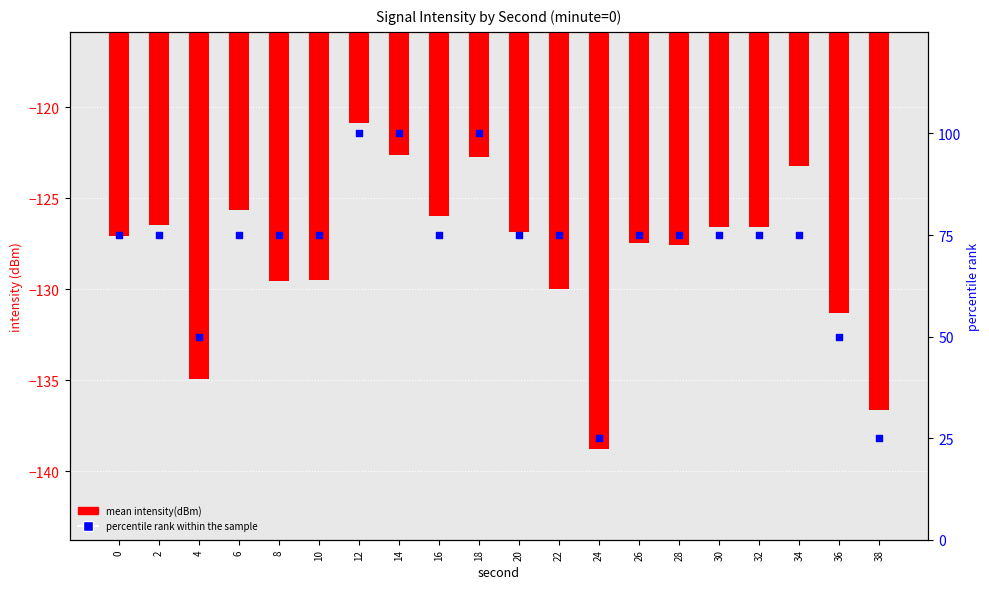

At how many categories does at least one series exceed -90?

20